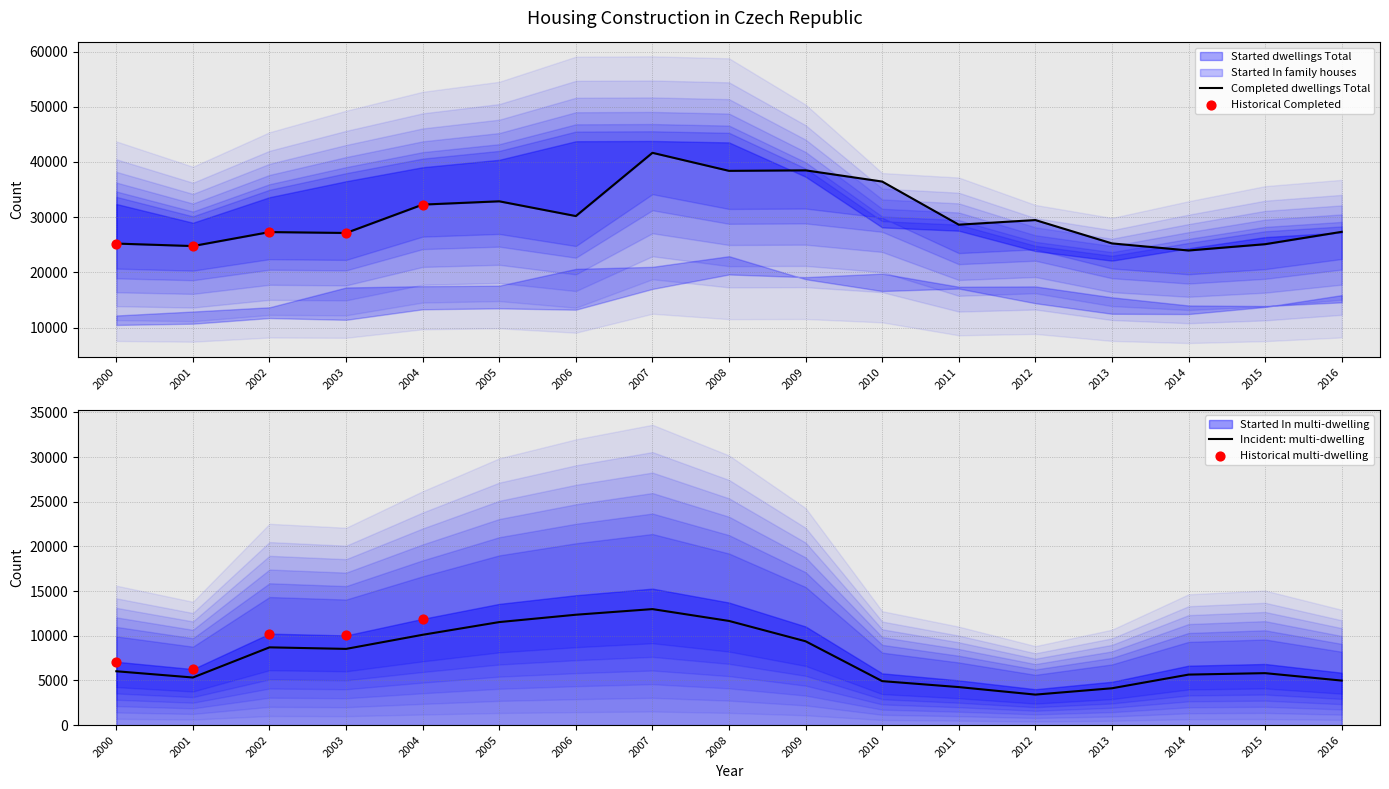

Which series contains the lowest Y value?

Started In multi-dwelling